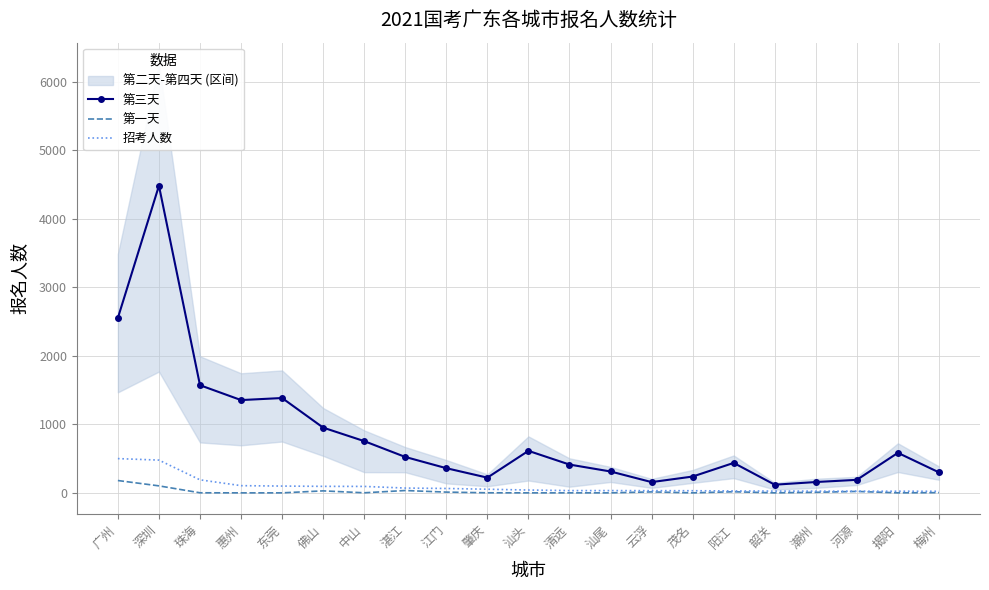

At which label does 第一天 reach its minimum?

惠州